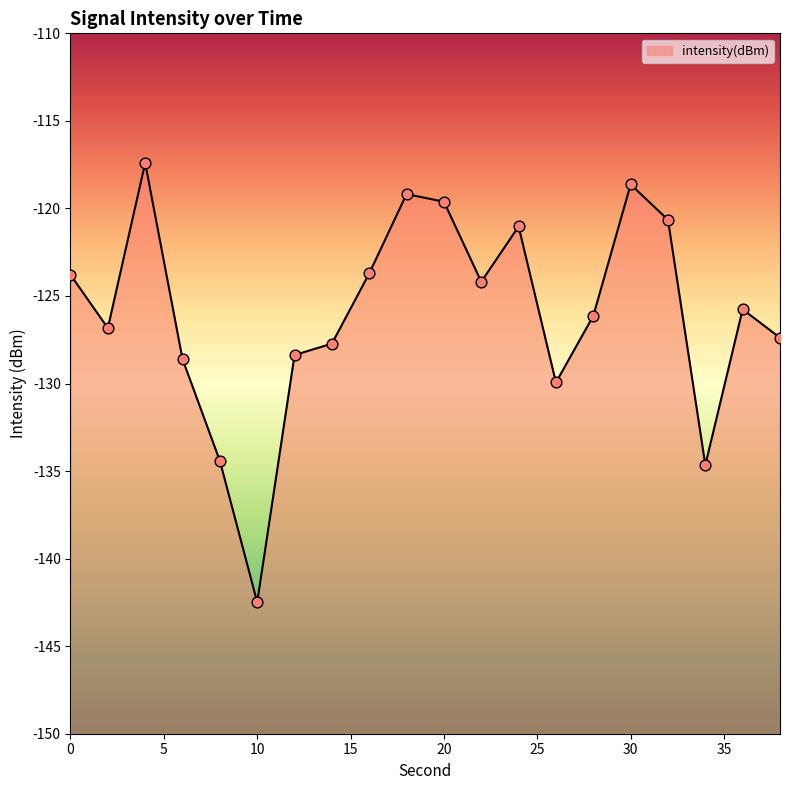

Between 24 and 22, which is larger?

24